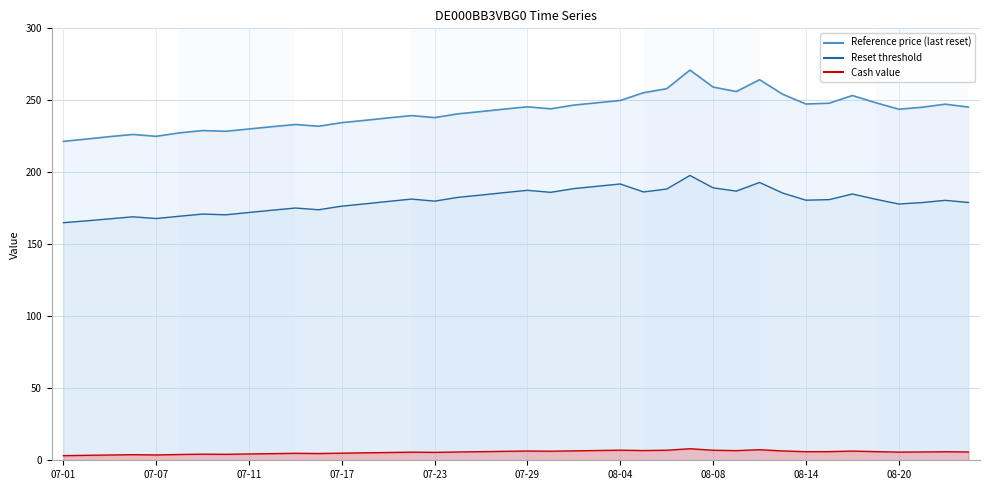

What are all the series names shown in the legend?

Reference price (last reset), Reset threshold, Cash value